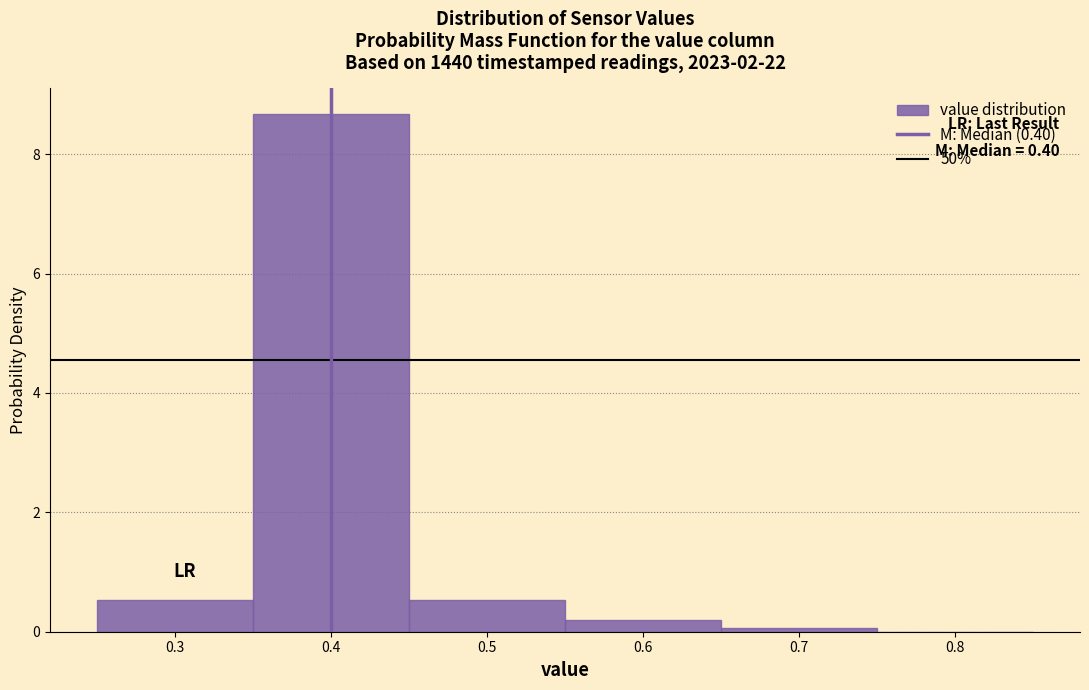

Over which range of the x-axis is the bar tallest?

0.35 to 0.45